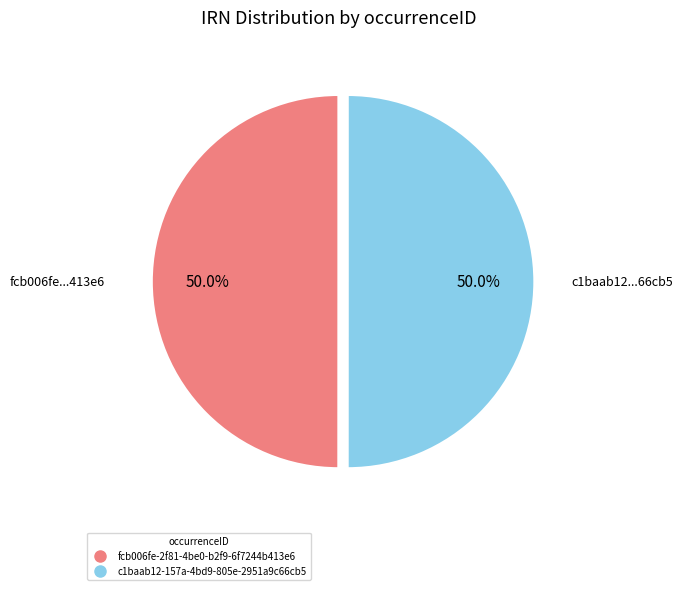

Approximately how many times larger is the value at c1baab12-157a-4bd9-805e-2951a9c66cb5 compared to fcb006fe-2f81-4be0-b2f9-6f7244b413e6?

1.0